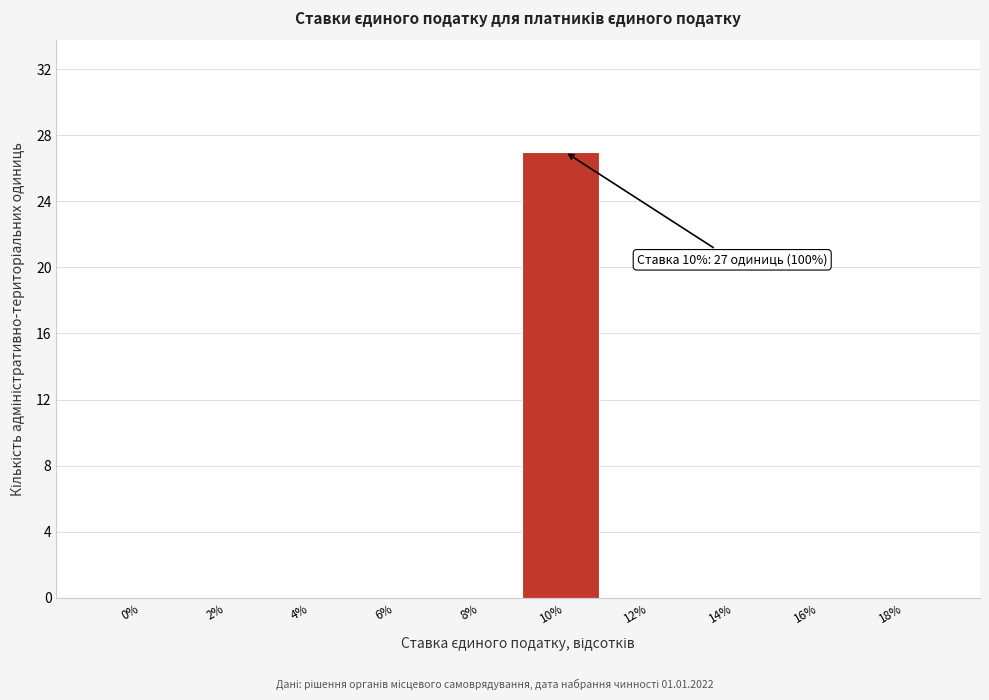

Reading right to left, what are all the values shown in this chart?

18%=0	16%=0	14%=0	12%=0	10%=27	8%=0	6%=0	4%=0	2%=0	0%=0